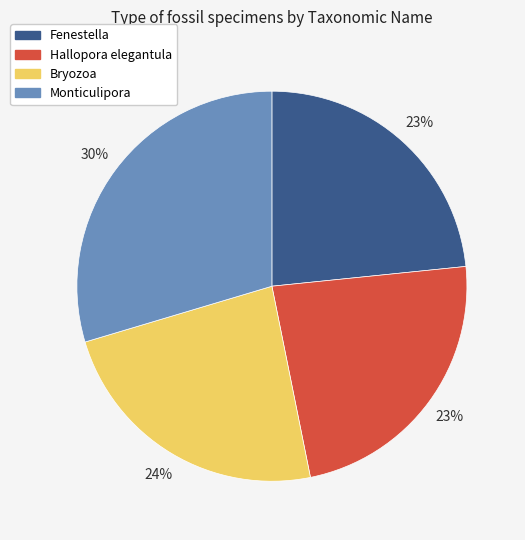

To the nearest percent, what percentage of the pie is Fenestella?

23%